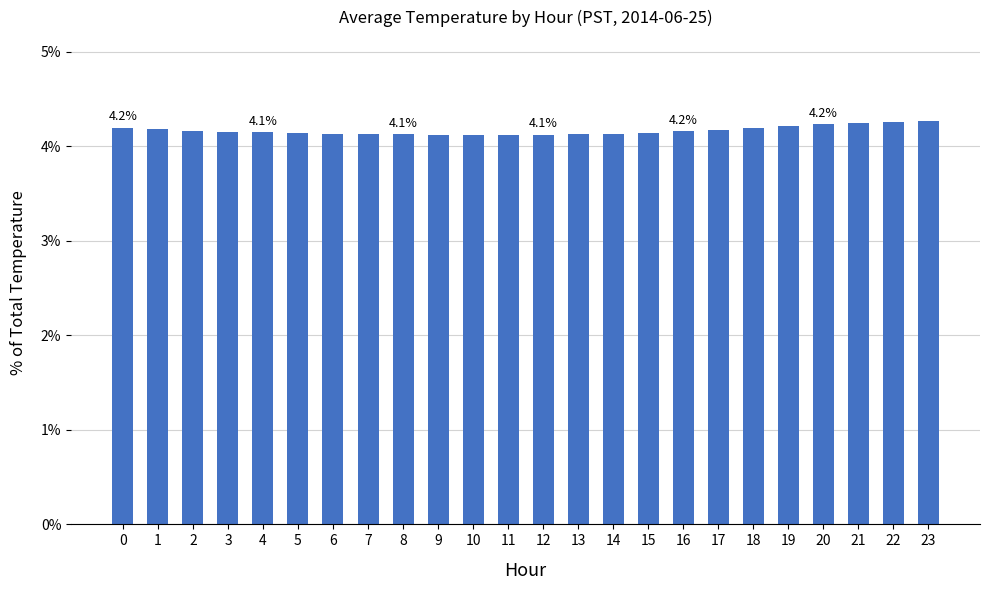

What is the sum of all values?

100.0